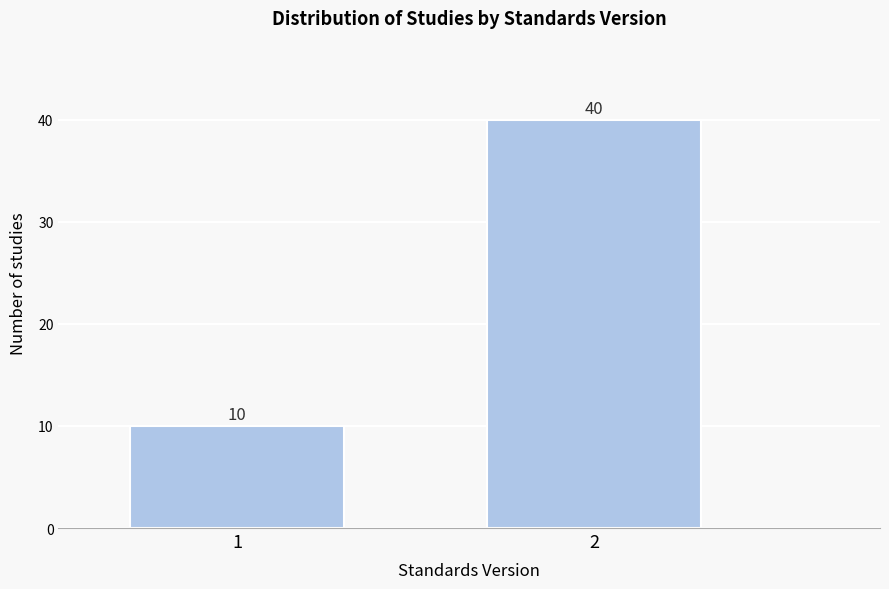

Reading right to left, transcribe all the data shown in this chart.

2=40	1=10